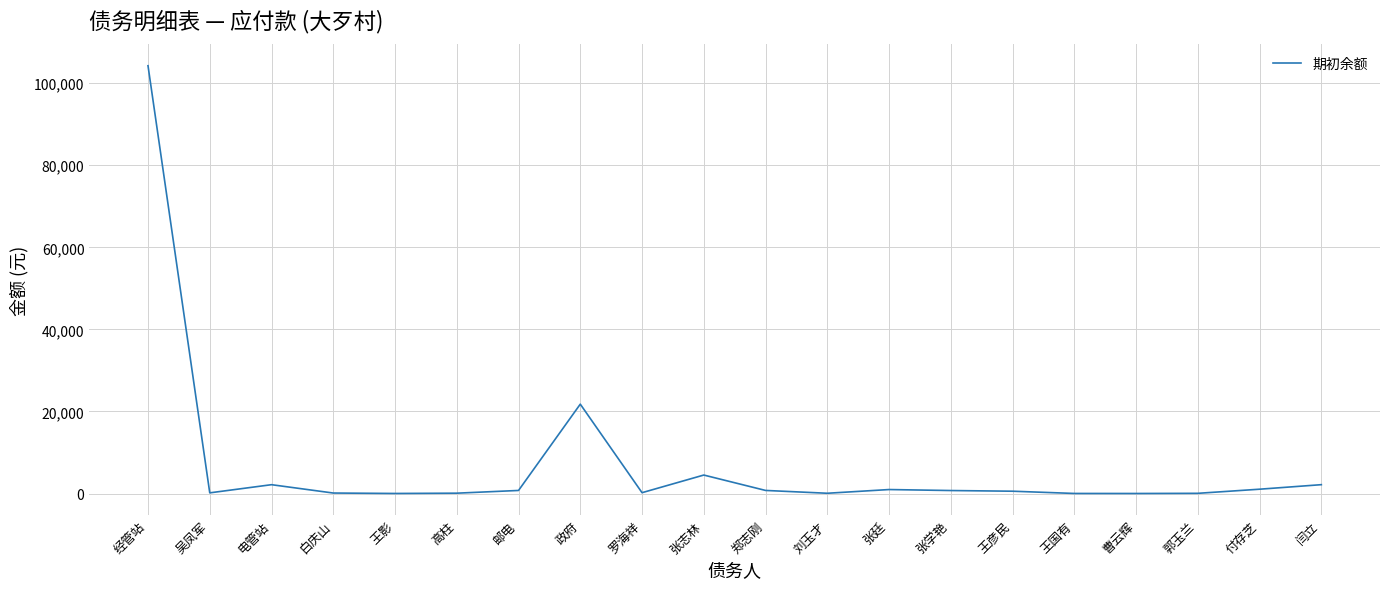

Is it true that the value at 高柱 is 80.0?

True